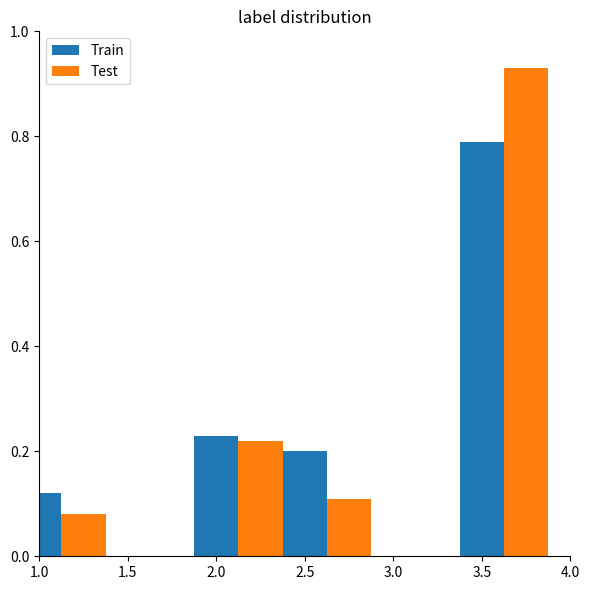

What are all the series names shown in the legend?

Train, Test